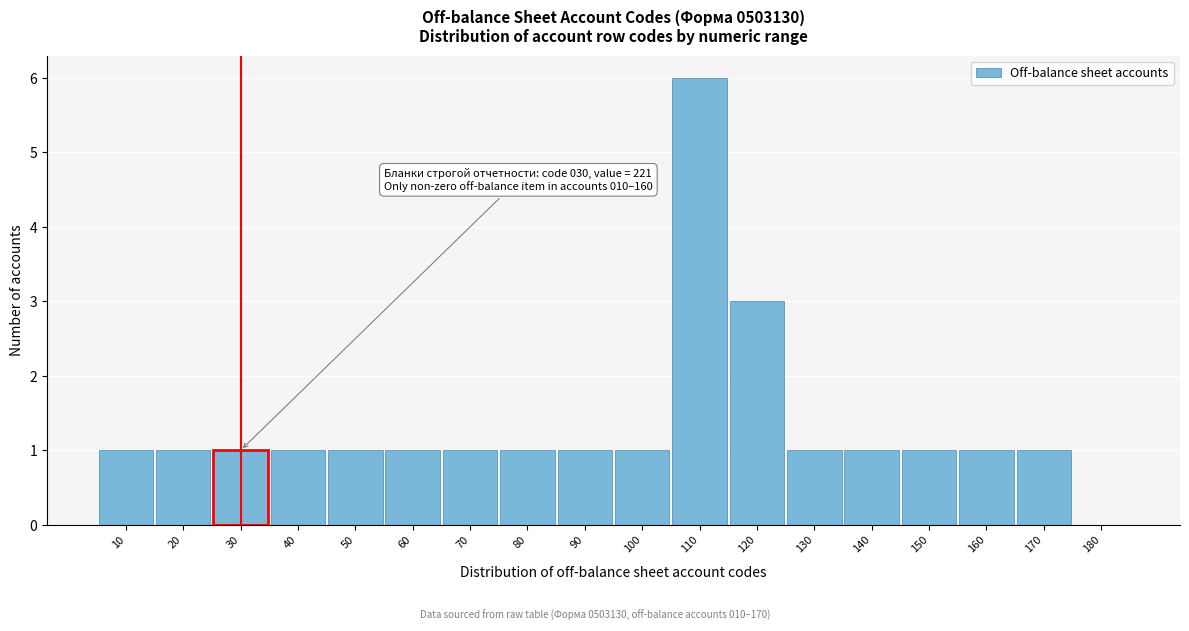

Reading right to left, extract all data points from this chart.

180=0	170=1	160=1	150=1	140=1	130=1	120=3	110=6	100=1	90=1	80=1	70=1	60=1	50=1	40=1	30=1	20=1	10=1